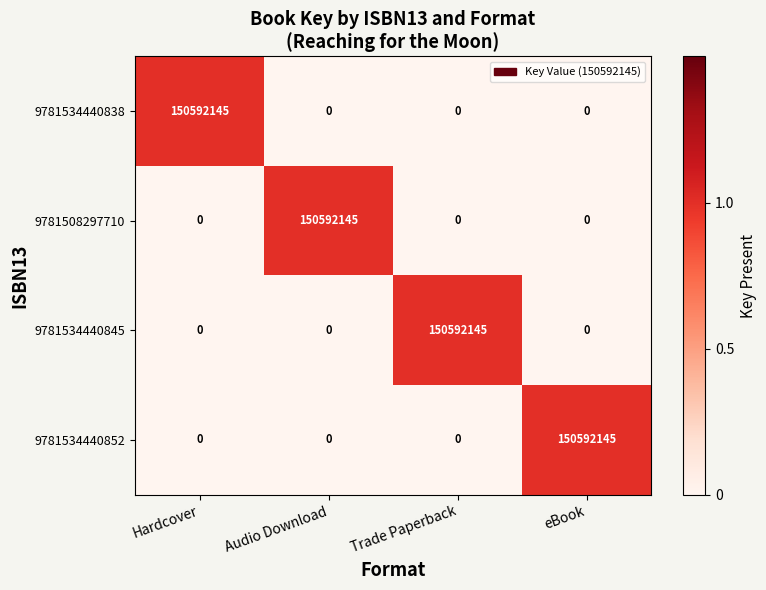

Is it true that 9781534440845 equals 0 at Hardcover?

True